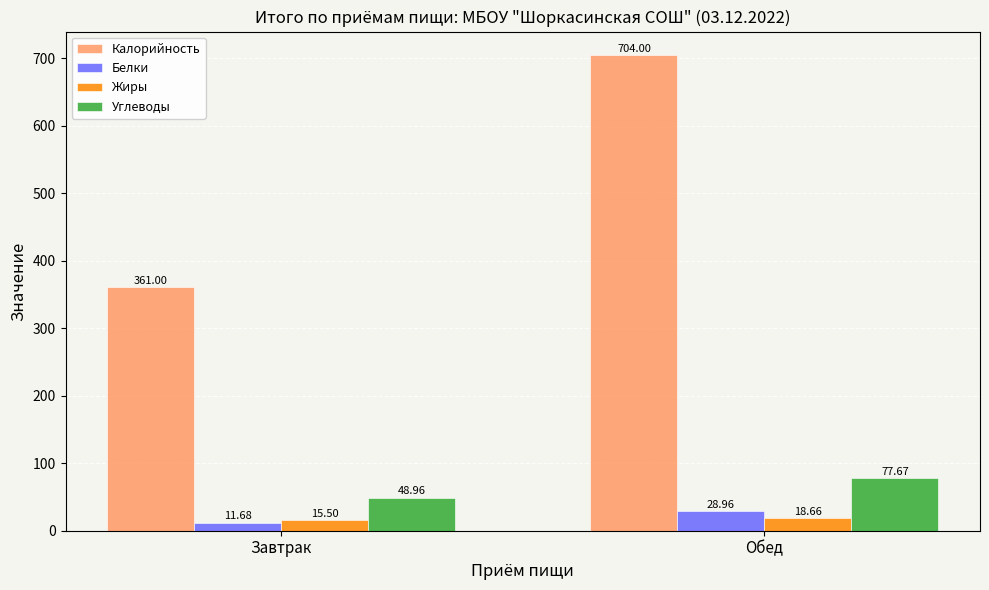

Does the chart contain stacked bars?

No